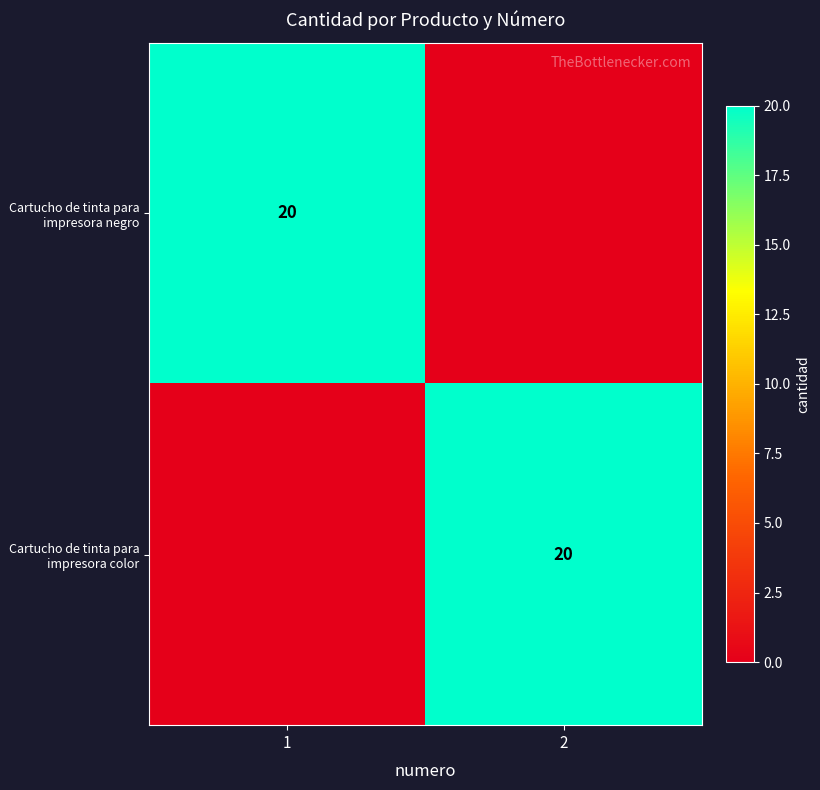

How many data points does each series have?

2